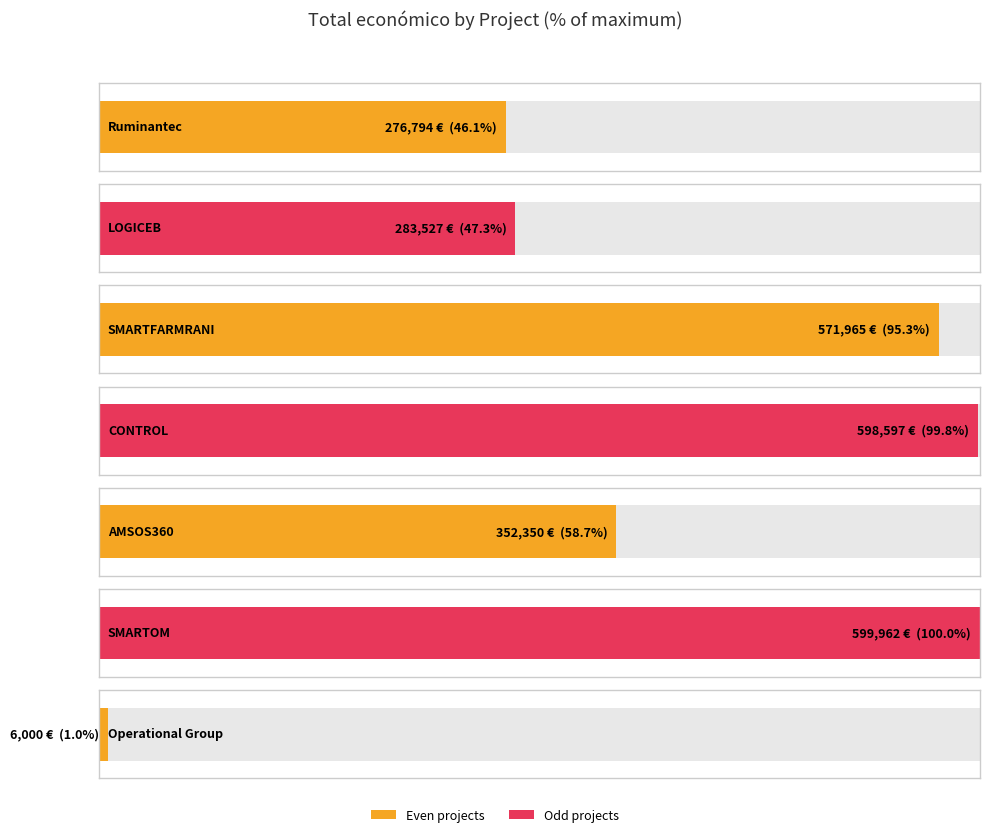

Rank the categories by value from highest to lowest.

SMARTOM, CONTROL, SMARTFARMRANI, AMSOS360, LOGICEB, Ruminantec, Operational Group